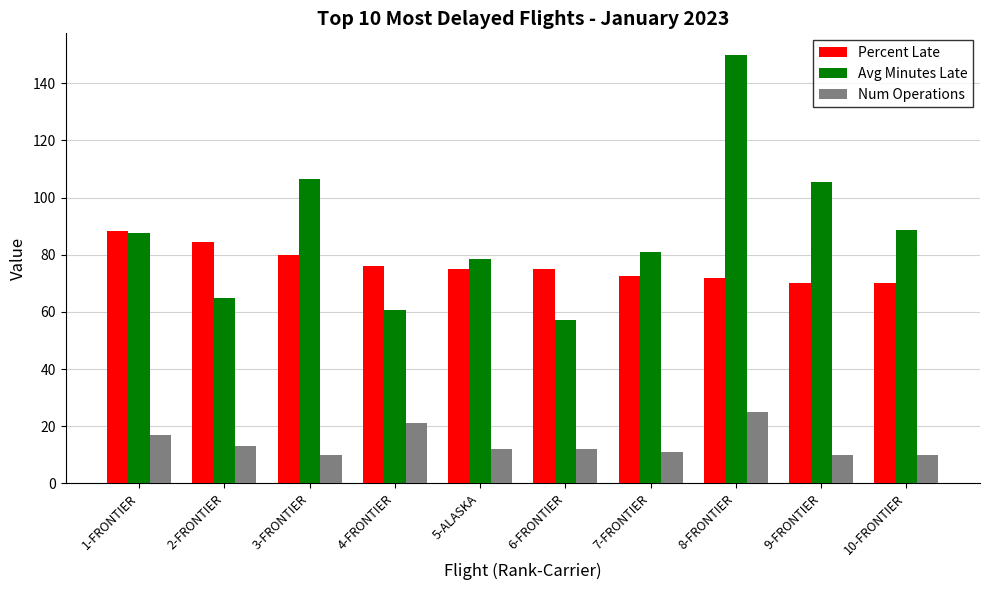

What is the difference between the highest and lowest values at 2-FRONTIER?

71.6